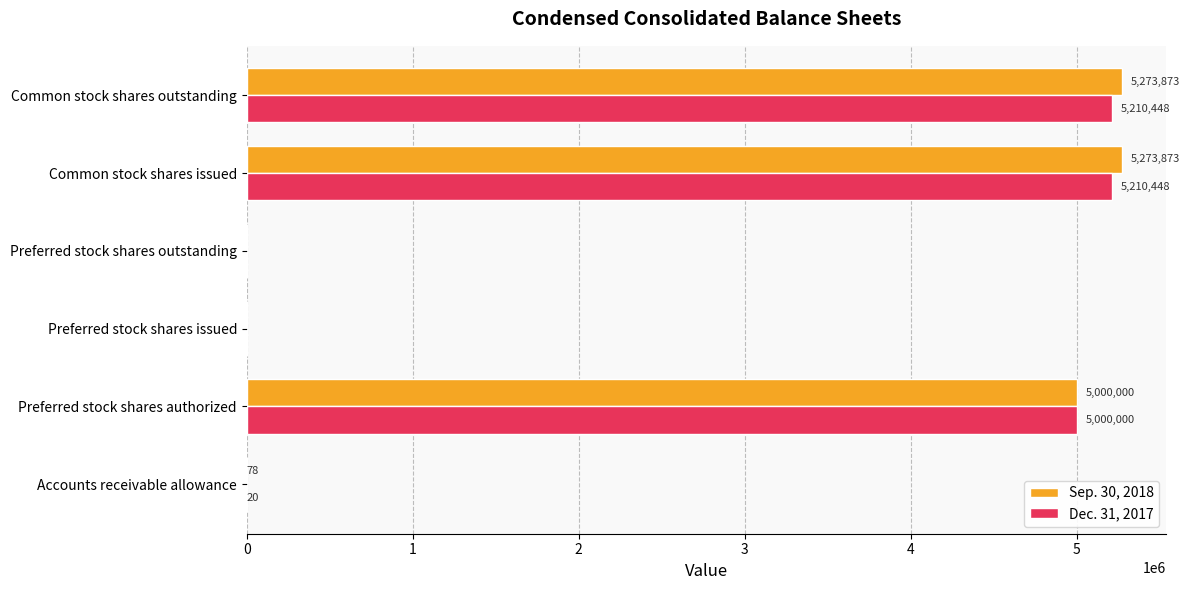

Is the value of Sep. 30, 2018 at Accounts receivable allowance greater than the value of Dec. 31, 2017 at Preferred stock shares outstanding?

Yes